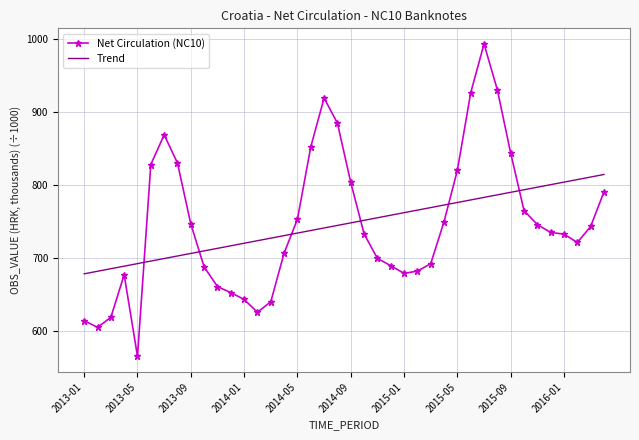

What is the difference between the maximum and minimum values in the Net Circulation (NC10) series?

427.6